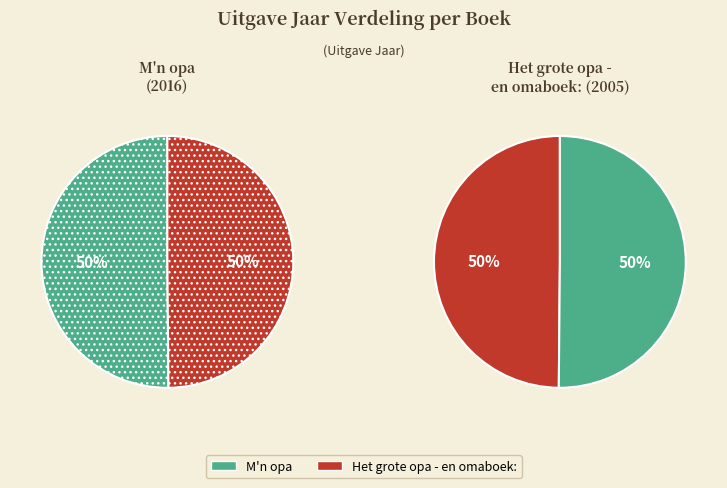

What is the total percentage of Het grote opa - en omaboek: and M'n opa?

100.0%